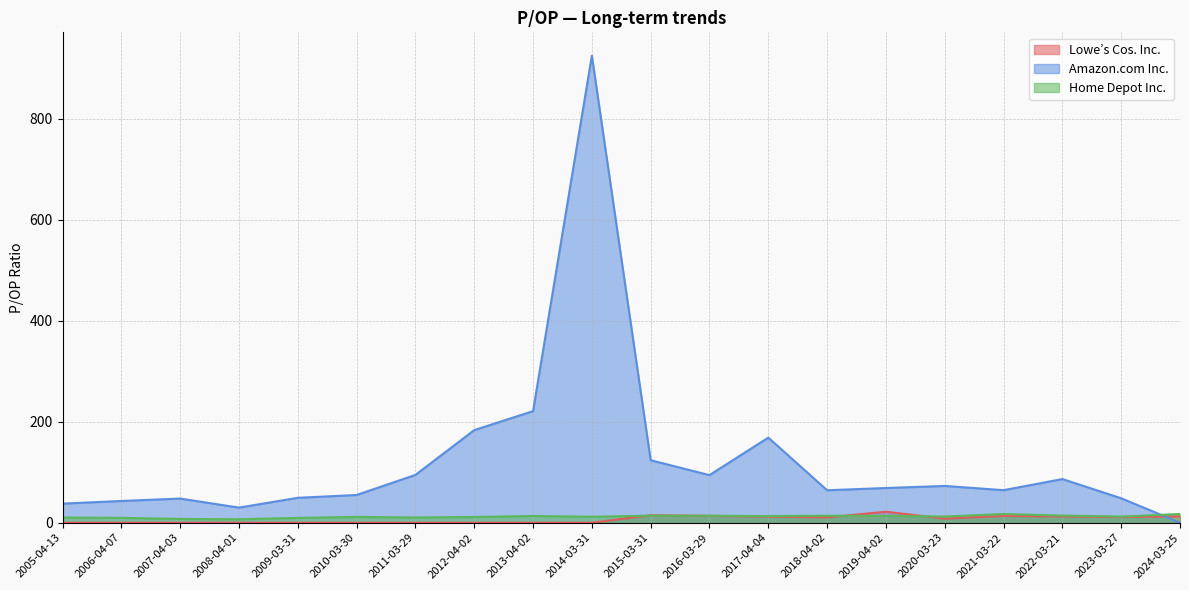

Is the value of Lowe’s Cos. Inc. at 2021-03-22 greater than the value of Home Depot Inc. at 2024-03-25?

No